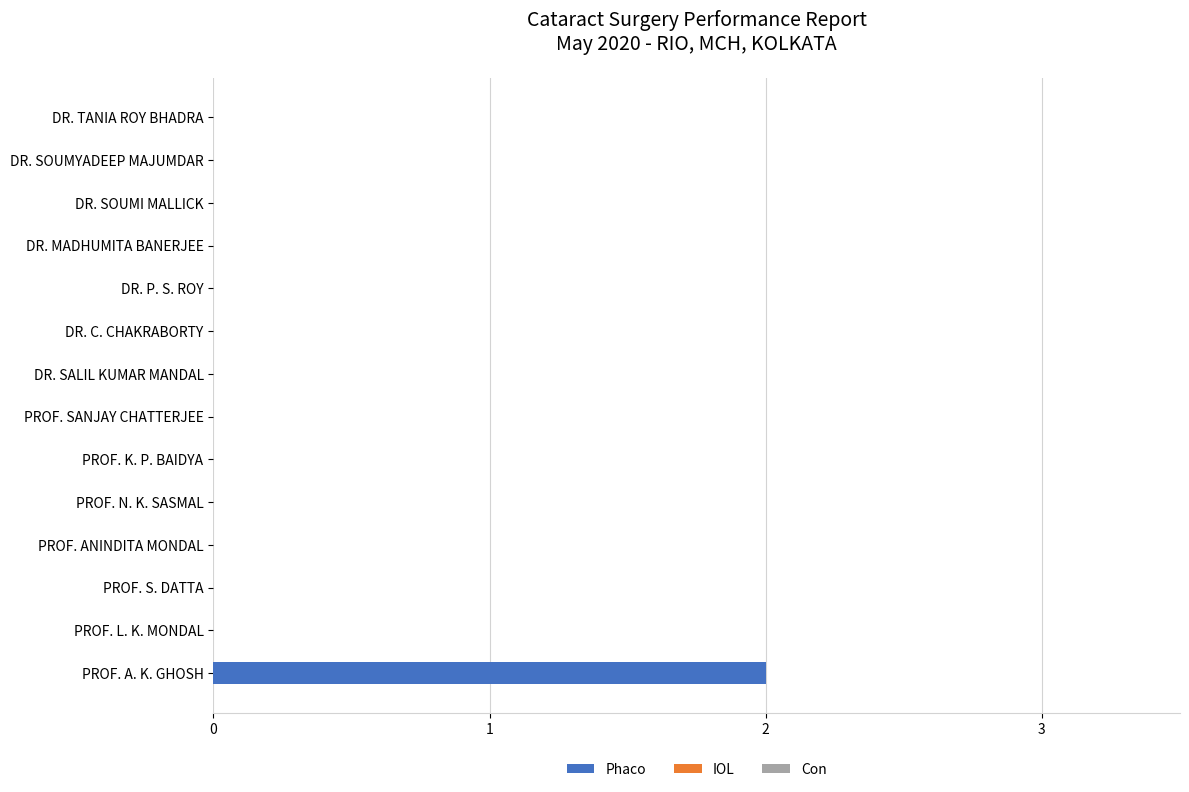

True or false: the data shows 1 at PROF. SANJAY CHATTERJEE.

False